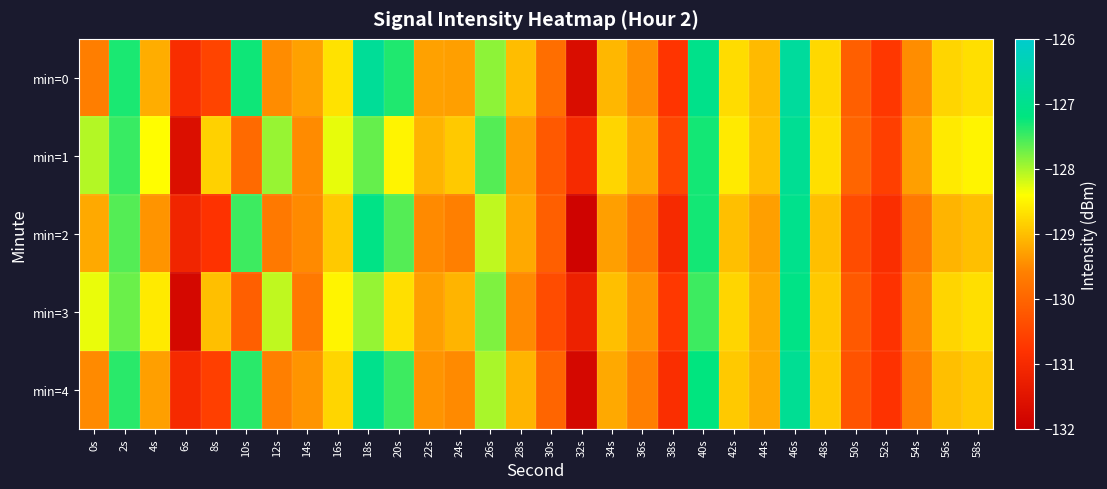

Reading left to right, transcribe all the data shown in this chart.

min=0: 0s=-129.6	2s=-127.3	4s=-129.2	6s=-130.9	8s=-130.5	10s=-127.3	12s=-129.5	14s=-129.3	16s=-128.7	18s=-126.8	20s=-127.4	22s=-129.3	24s=-129.3	26s=-127.9	28s=-129.0	30s=-129.9	32s=-131.7	34s=-129.1	36s=-129.5	38s=-130.8	40s=-127.0	42s=-128.7	44s=-129.0	46s=-126.7	48s=-128.8	50s=-130.1	52s=-130.7	54s=-129.5	56s=-128.8	58s=-128.7
min=1: 0s=-128.0	2s=-127.5	4s=-128.4	6s=-131.6	8s=-128.8	10s=-129.9	12s=-127.9	14s=-129.5	16s=-128.3	18s=-127.7	20s=-128.5	22s=-129.1	24s=-128.9	26s=-127.6	28s=-129.3	30s=-130.2	32s=-131.0	34s=-128.8	36s=-129.2	38s=-130.5	40s=-127.3	42s=-128.6	44s=-129.0	46s=-126.9	48s=-128.7	50s=-130.0	52s=-130.6	54s=-129.3	56s=-128.6	58s=-128.5
min=2: 0s=-129.2	2s=-127.6	4s=-129.4	6s=-131.1	8s=-130.8	10s=-127.5	12s=-129.7	14s=-129.5	16s=-128.9	18s=-127.1	20s=-127.6	22s=-129.5	24s=-129.6	26s=-128.1	28s=-129.2	30s=-130.1	32s=-131.9	34s=-129.3	36s=-129.7	38s=-131.0	40s=-127.3	42s=-129.0	44s=-129.3	46s=-127.0	48s=-129.0	50s=-130.4	52s=-130.9	54s=-129.7	56s=-129.1	58s=-129.0
min=3: 0s=-128.3	2s=-127.7	4s=-128.6	6s=-131.8	8s=-129.0	10s=-130.1	12s=-128.1	14s=-129.7	16s=-128.5	18s=-127.9	20s=-128.7	22s=-129.3	24s=-129.1	26s=-127.8	28s=-129.5	30s=-130.4	32s=-131.2	34s=-129.0	36s=-129.4	38s=-130.7	40s=-127.5	42s=-128.8	44s=-129.2	46s=-127.1	48s=-128.9	50s=-130.2	52s=-130.8	54s=-129.5	56s=-128.8	58s=-128.7
min=4: 0s=-129.5	2s=-127.4	4s=-129.3	6s=-131.0	8s=-130.6	10s=-127.4	12s=-129.6	14s=-129.4	16s=-128.8	18s=-127.0	20s=-127.5	22s=-129.4	24s=-129.5	26s=-128.0	28s=-129.1	30s=-130.0	32s=-131.8	34s=-129.2	36s=-129.6	38s=-130.9	40s=-127.2	42s=-128.9	44s=-129.2	46s=-126.9	48s=-128.9	50s=-130.3	52s=-130.8	54s=-129.6	56s=-129.0	58s=-128.9